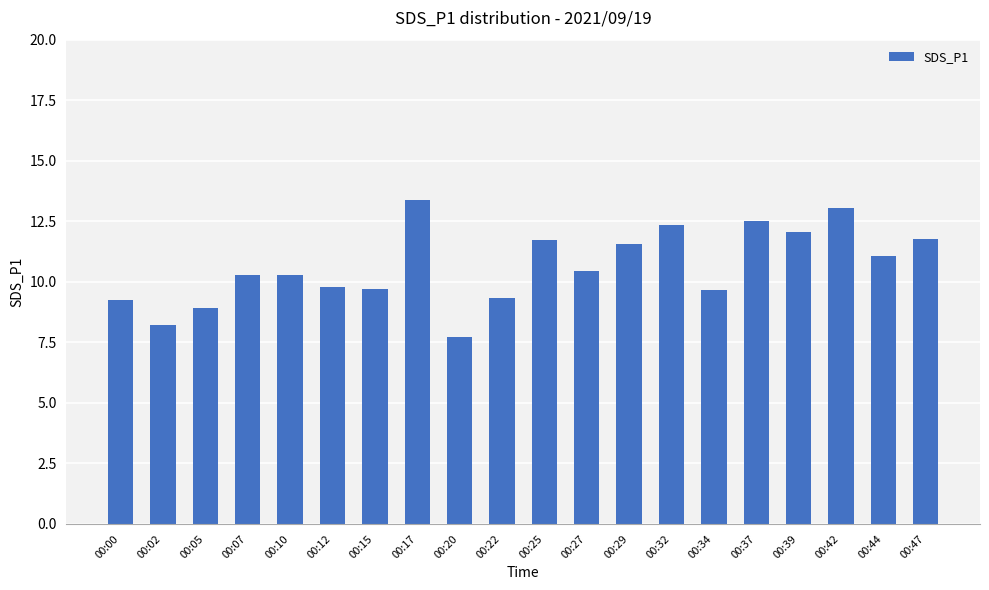

What is the ratio of the value at 00:32 to the value at 00:27?

1.2